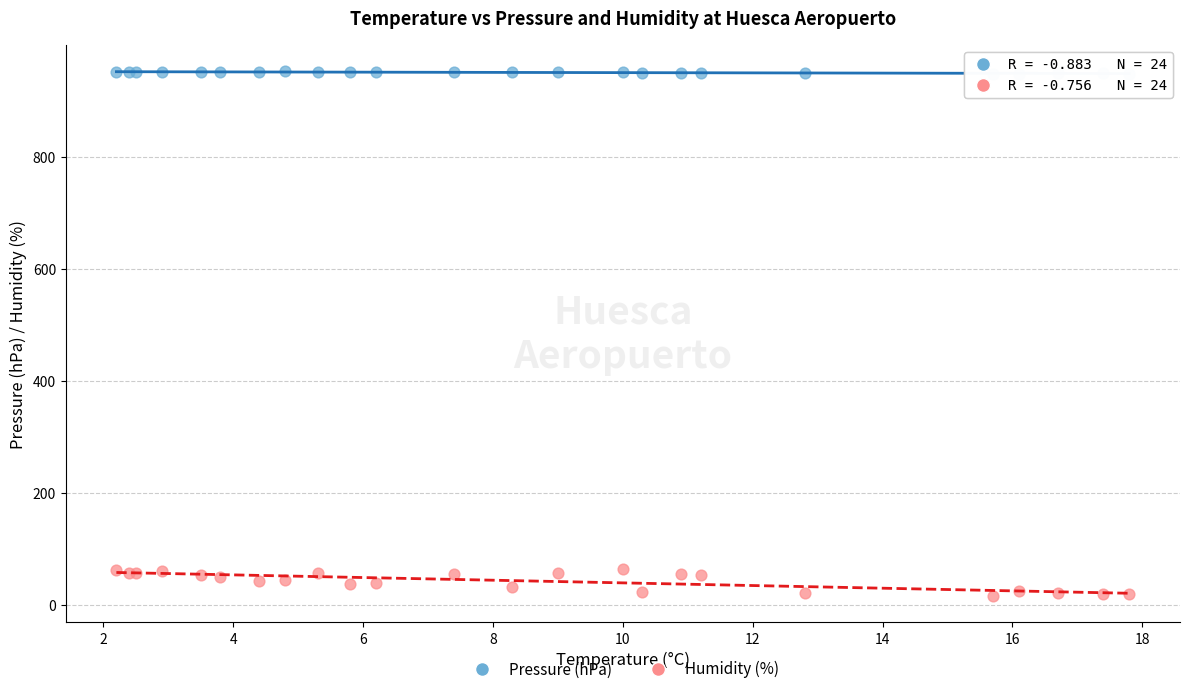

Which series contains the highest Y value?

Pressure (hPa)